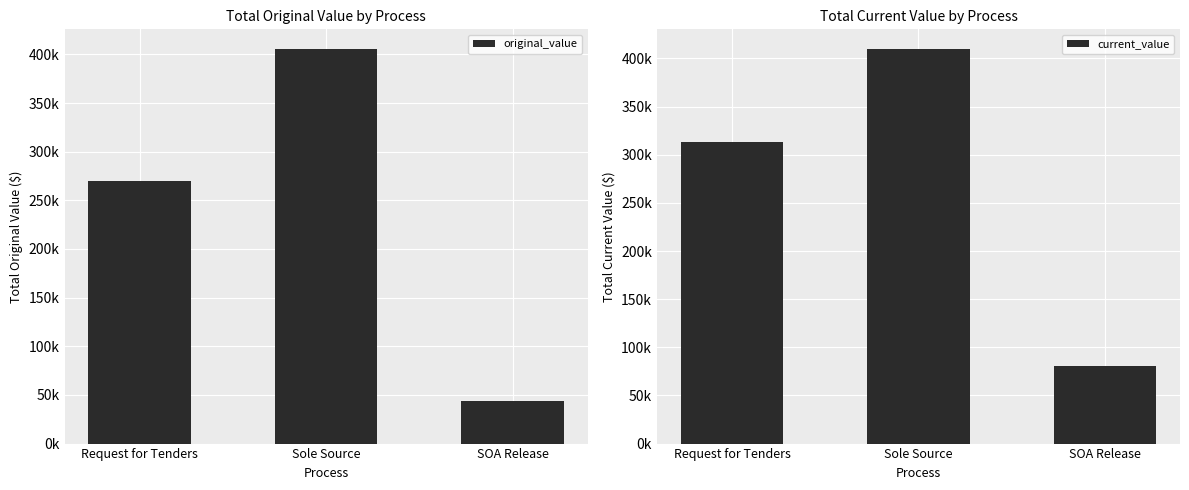

The current_value series shows 153490.4 at Request for Tenders. True or false?

False